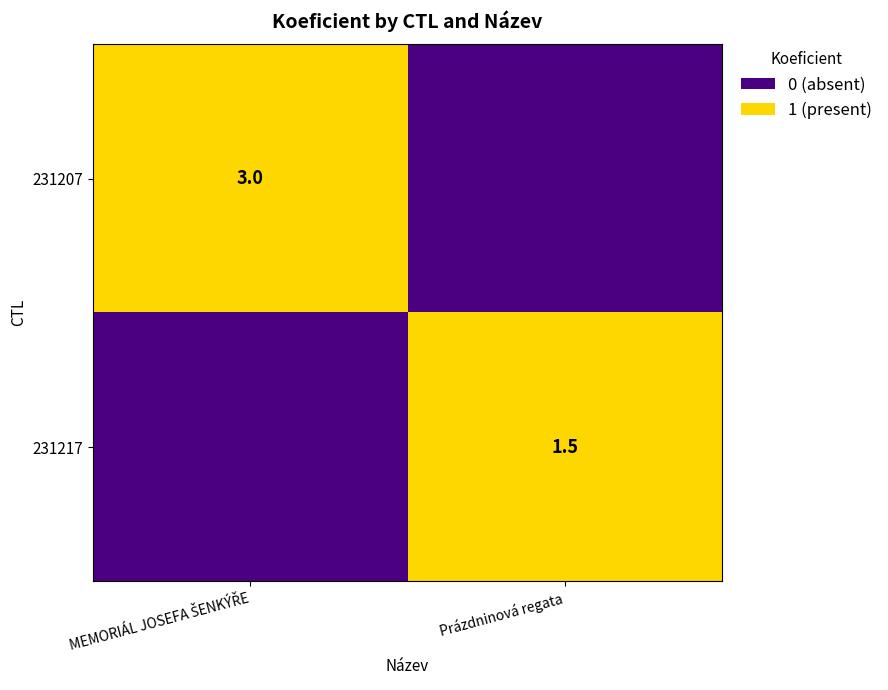

The value of 231217 at Prázdninová regata is 2.2. True or false?

False